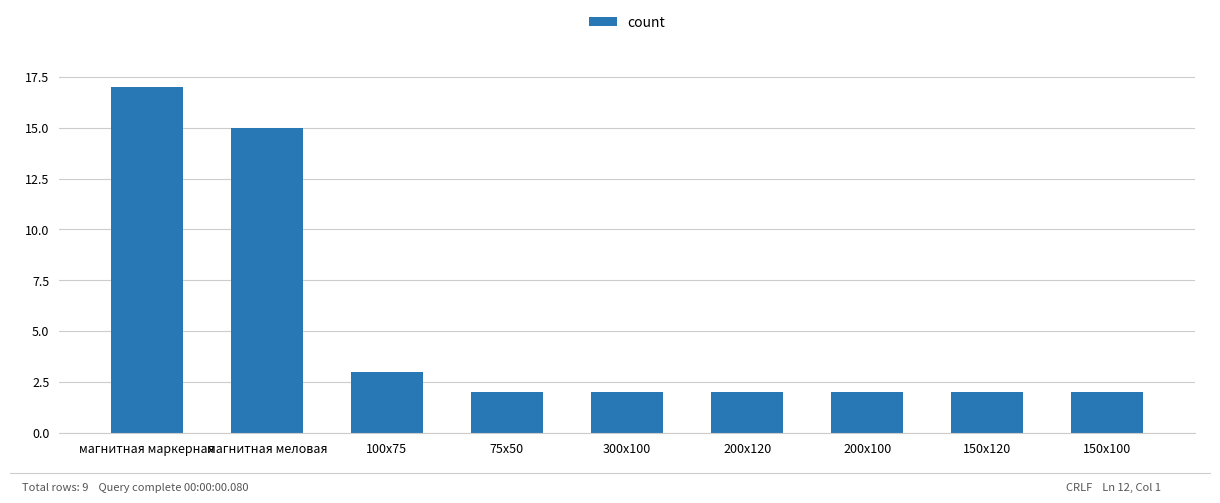

What is the sum of all values?

47